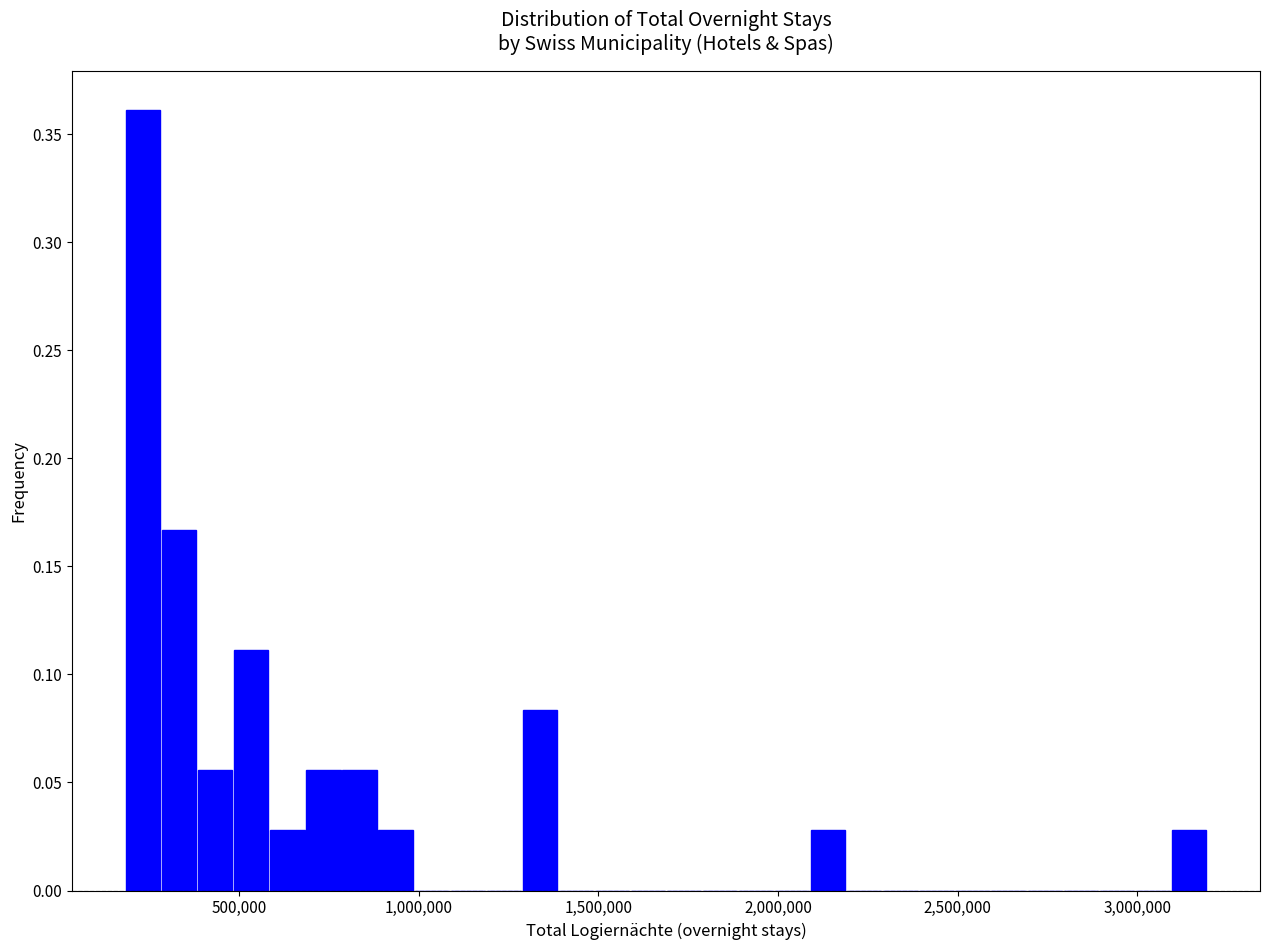

Read against the x-axis, roughly where is the centre of the tallest bar?

250000